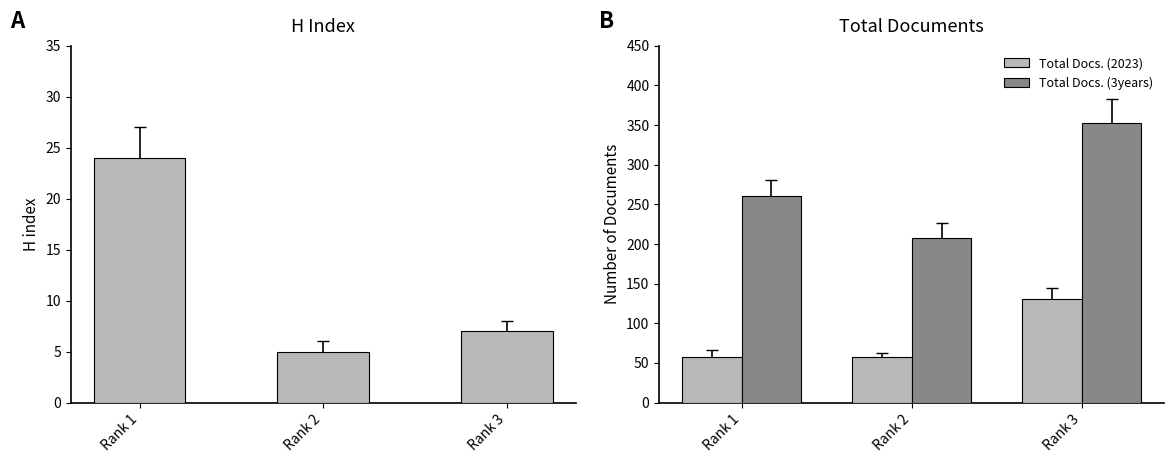

Where is Total Docs. (2023) nearest to the value 93?

Rank 1